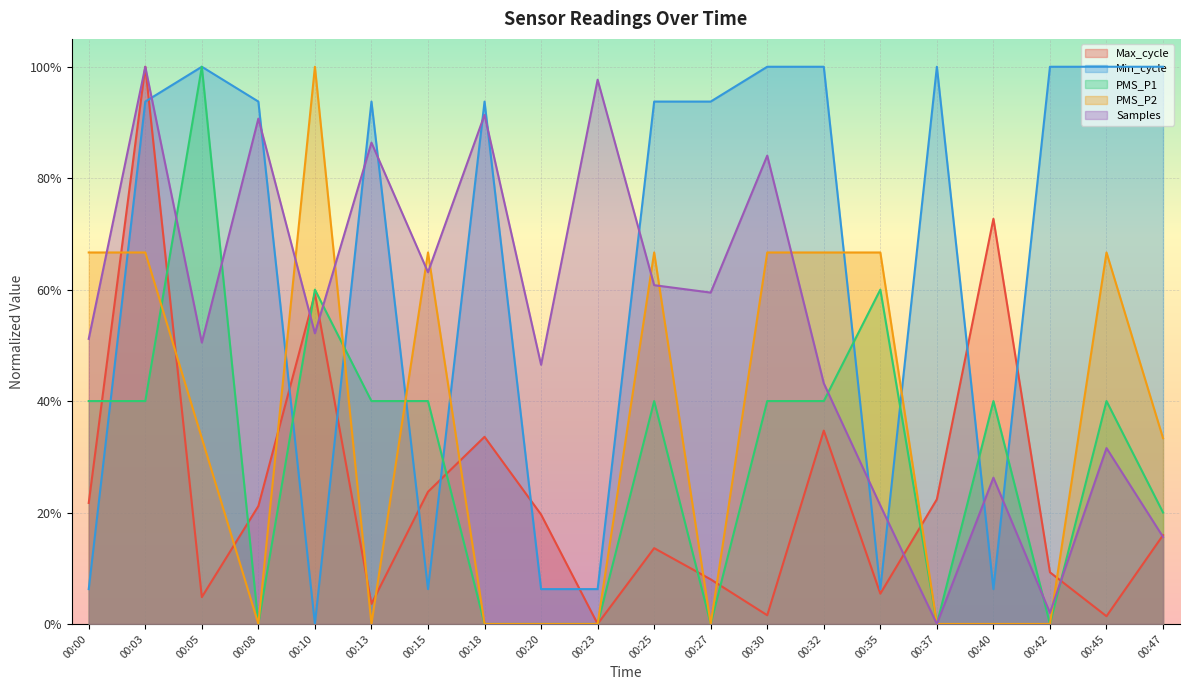

Reading right to left, extract all data points from this chart.

Max_cycle: 0.2	0.0	0.1	0.7	0.2	0.1	0.3	0.0	0.1	0.1	0.0	0.2	0.3	0.2	0.0	0.6	0.2	0.0	1.0	0.2
Min_cycle: 1.0	1.0	1.0	0.1	1.0	0.1	1.0	1.0	0.9	0.9	0.1	0.1	0.9	0.1	0.9	0.0	0.9	1.0	0.9	0.1
PMS_P1: 0.2	0.4	0.0	0.4	0.0	0.6	0.4	0.4	0.0	0.4	0.0	0.0	0.0	0.4	0.4	0.6	0.0	1.0	0.4	0.4
PMS_P2: 0.3	0.7	0.0	0.0	0.0	0.7	0.7	0.7	0.0	0.7	0.0	0.0	0.0	0.7	0.0	1.0	0.0	0.3	0.7	0.7
Samples: 0.2	0.3	0.0	0.3	0.0	0.2	0.4	0.8	0.6	0.6	1.0	0.5	0.9	0.6	0.9	0.5	0.9	0.5	1.0	0.5